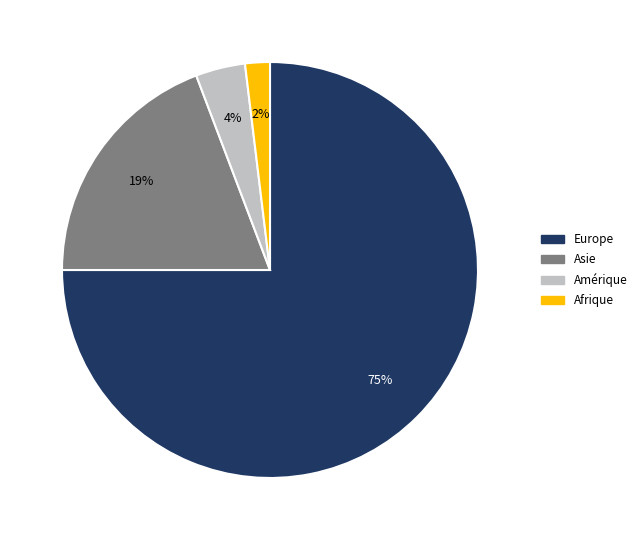

To the nearest percent, what is the average slice percentage?

25%